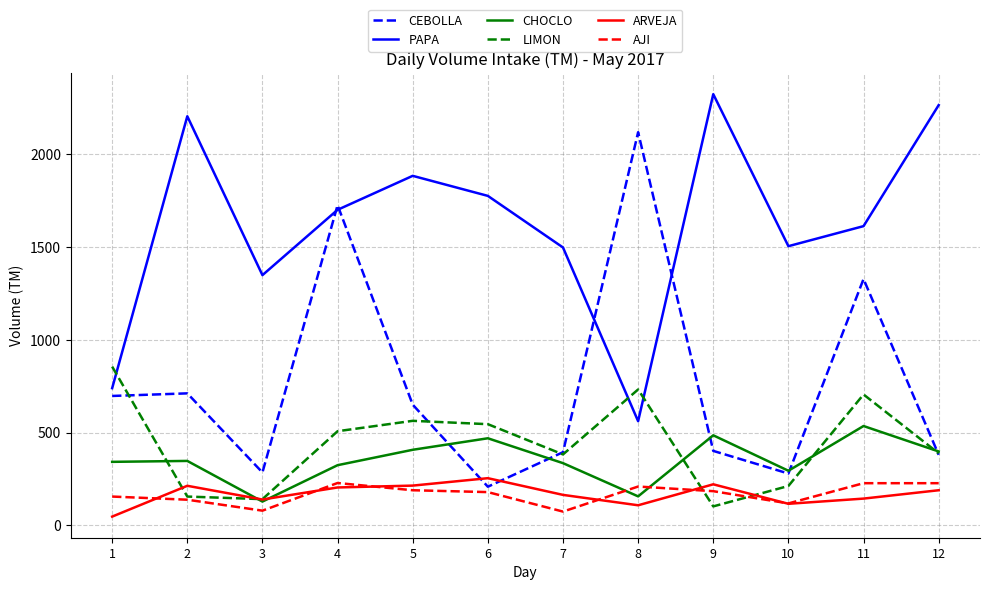

True or false: PAPA and AJI intersect in this chart.

False